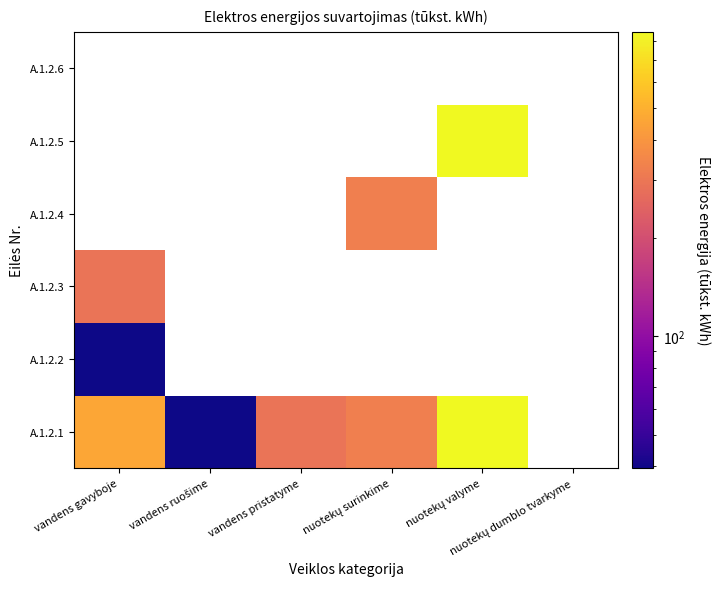

What is the smallest value displayed?

39.5